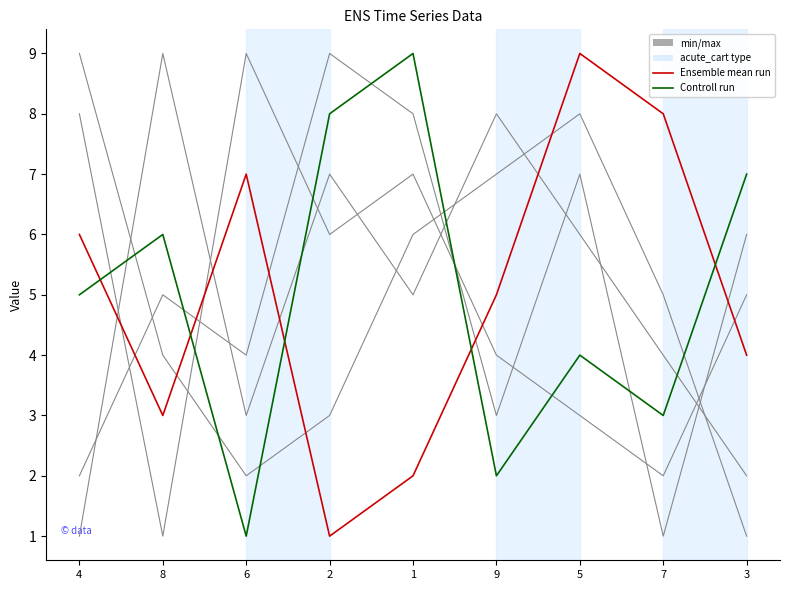

Does the chart display data point markers on the line(s)?

No